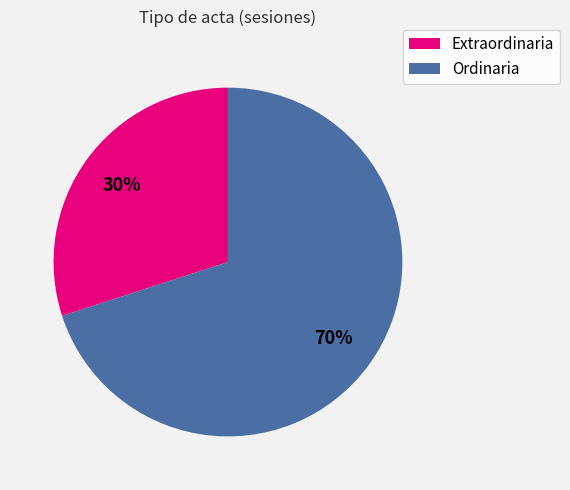

Which slice represents more than half of the pie?

Ordinaria